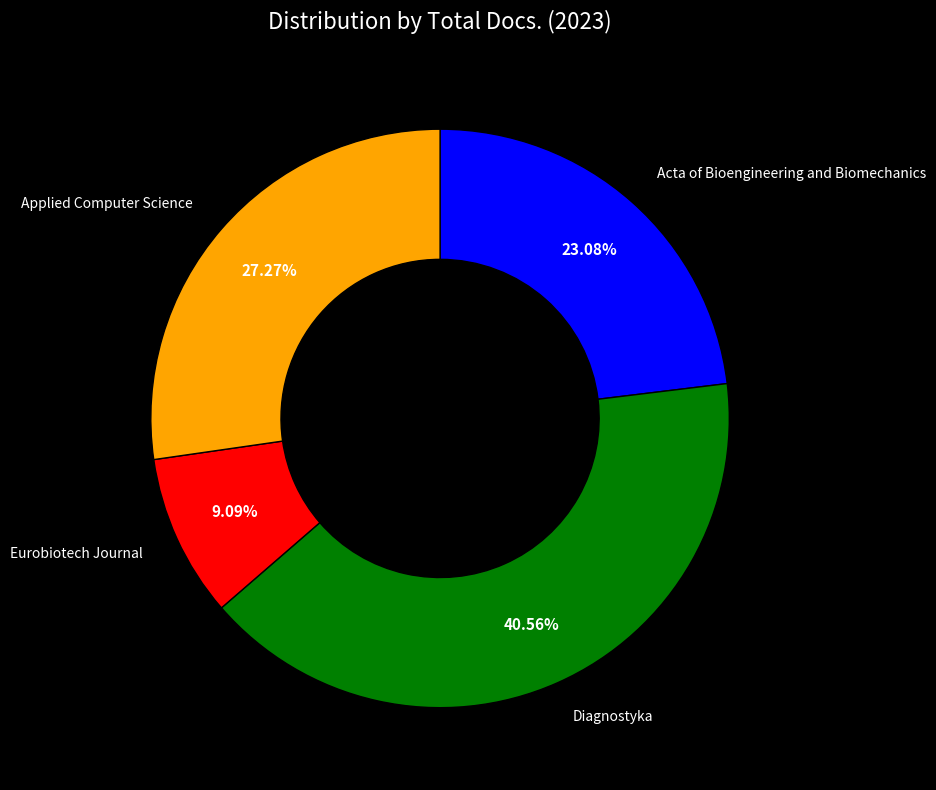

To the nearest percent, what is the difference between the Diagnostyka and Acta of Bioengineering and Biomechanics slice percentages?

17%